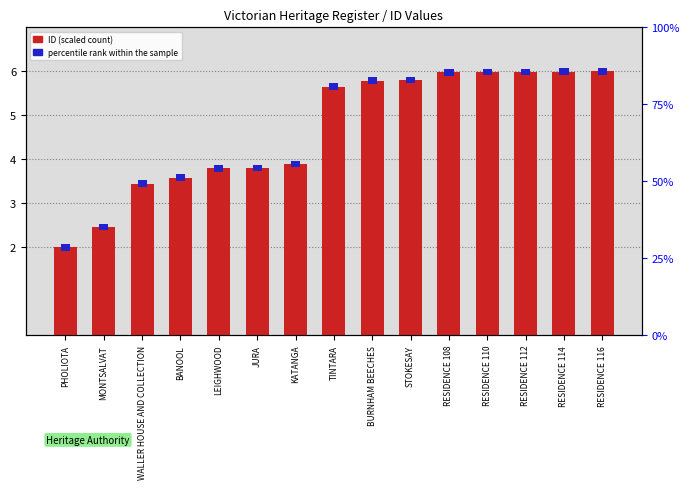

Which series has the widest spread of values?

ID (scaled)